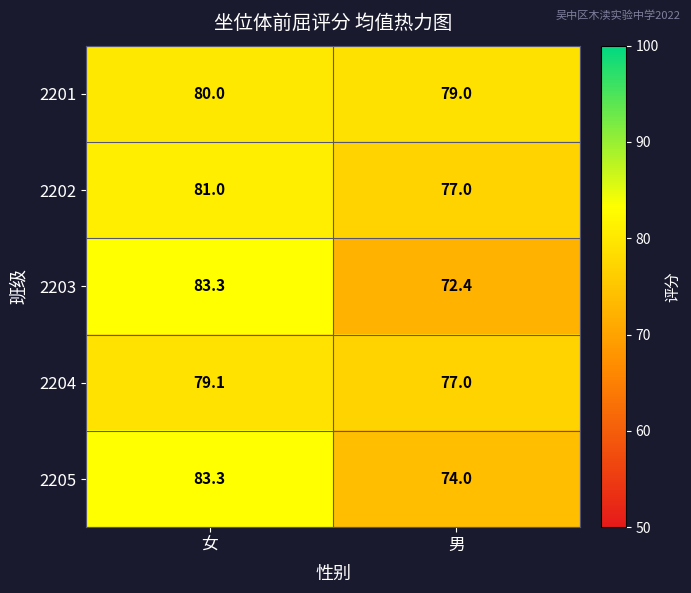

The 2205 series shows 106.6 at 男. True or false?

False